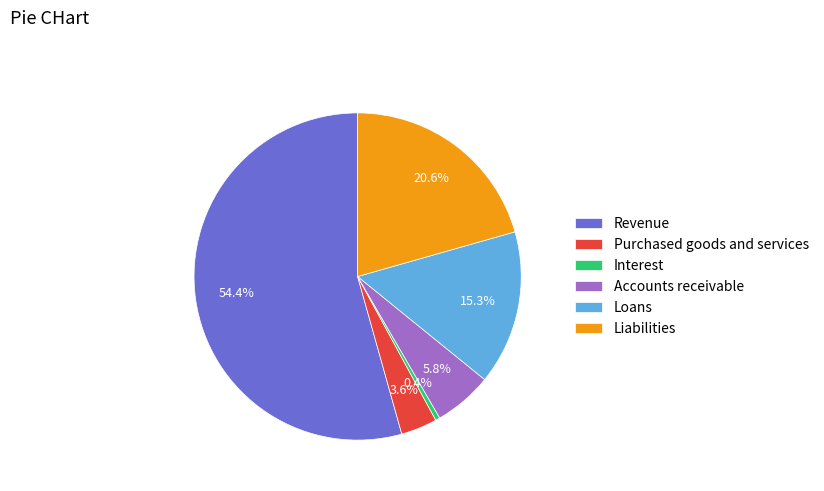

To the nearest percent, what percentage of the pie is Accounts receivable?

6%